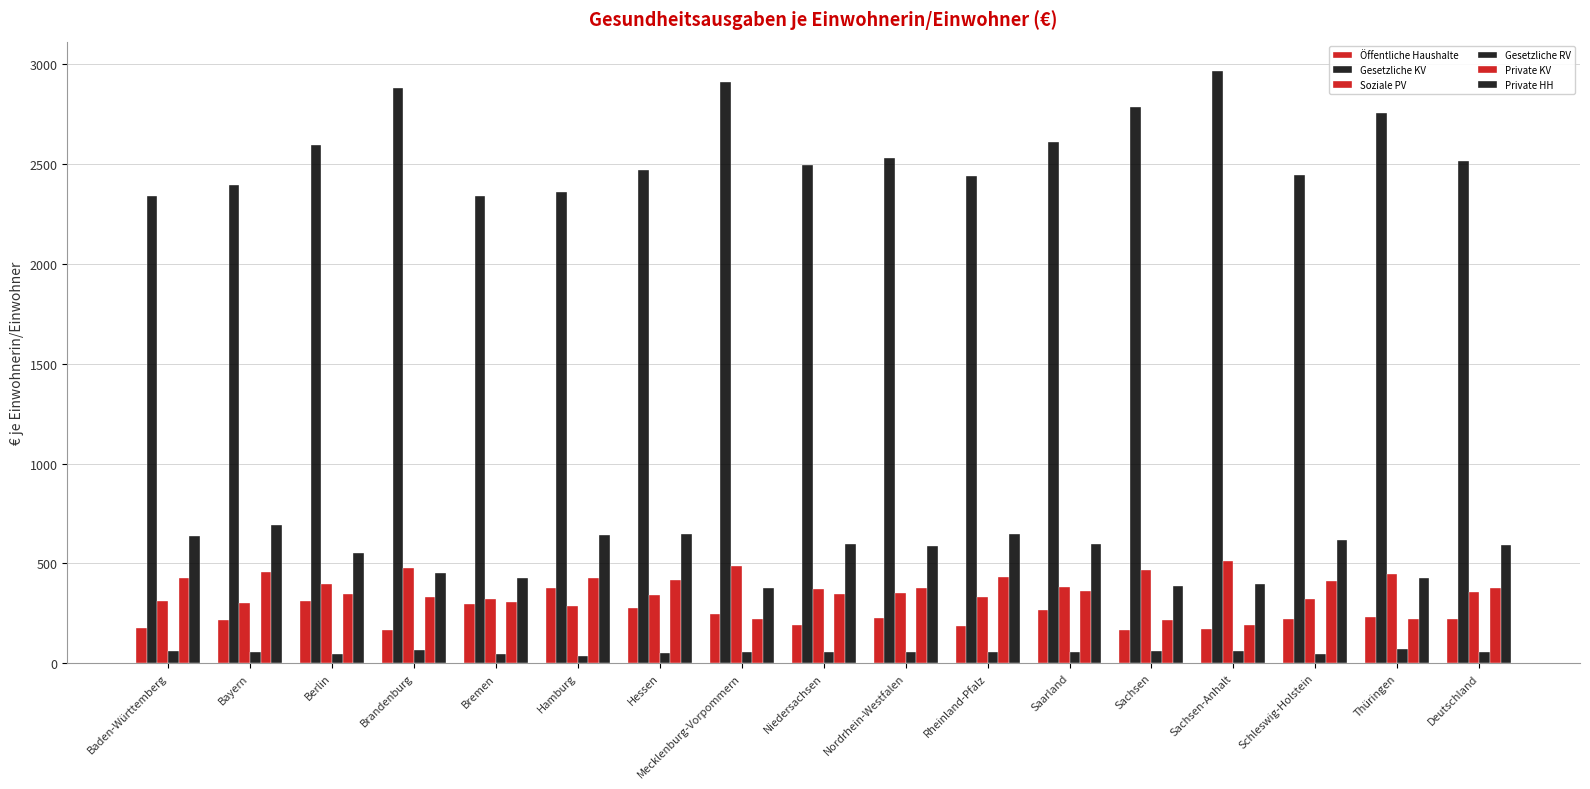

The Gesetzliche RV series shows 25 at Bayern. True or false?

False